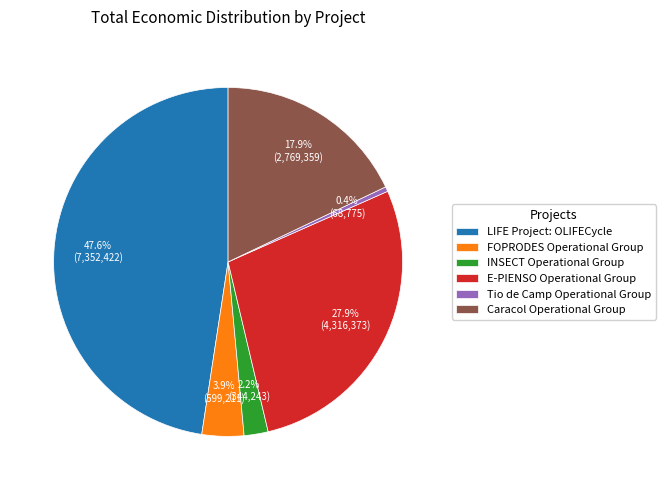

To the nearest percent, what is the difference between the largest and smallest slice percentages?

47%